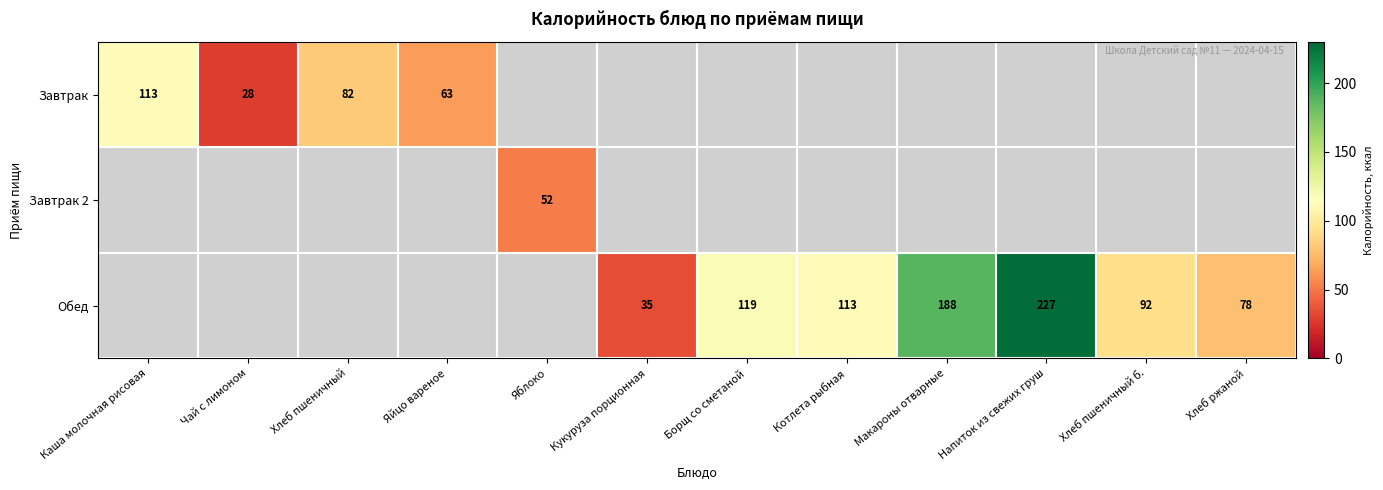

The value of Завтрак at Яйцо вареное is 96. True or false?

False